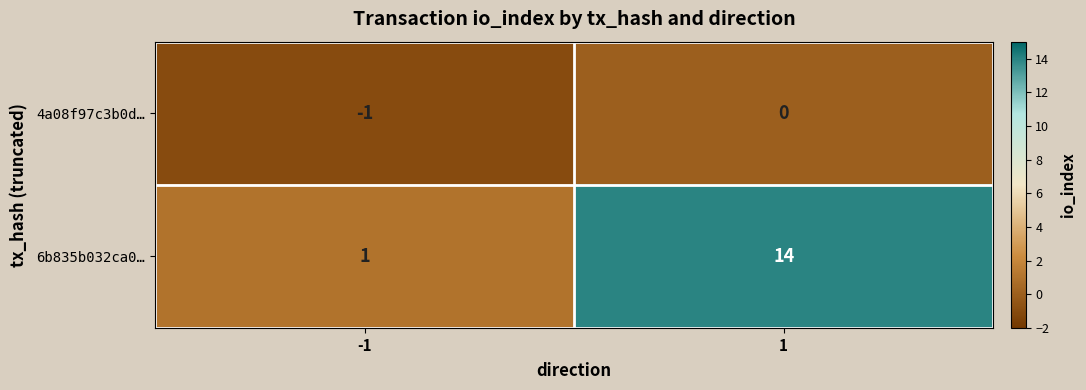

Which category has the highest value across all series?

1